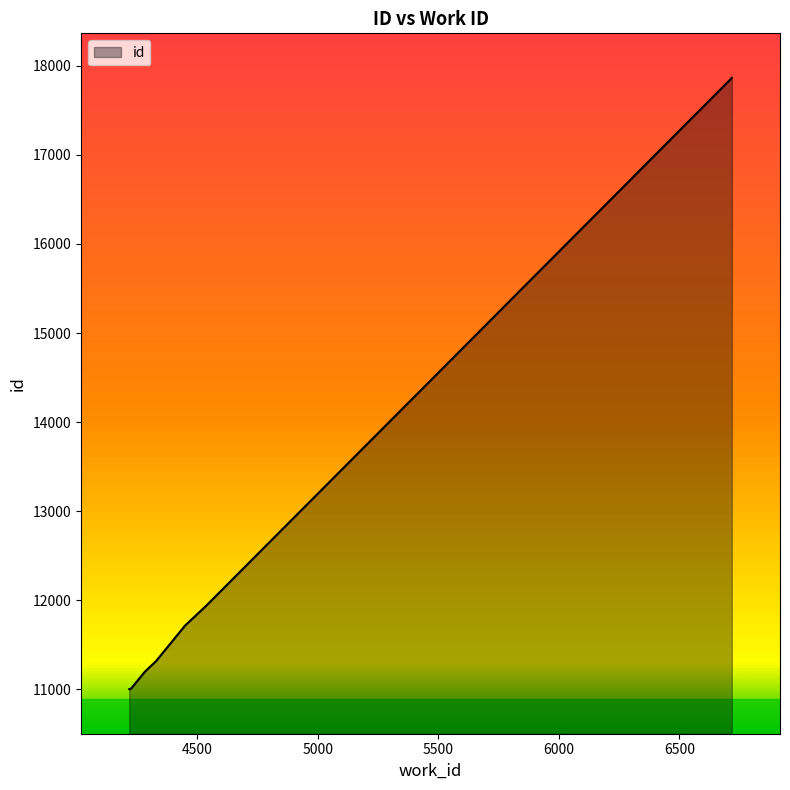

What is the change in value from 4225 to 4331?

+317